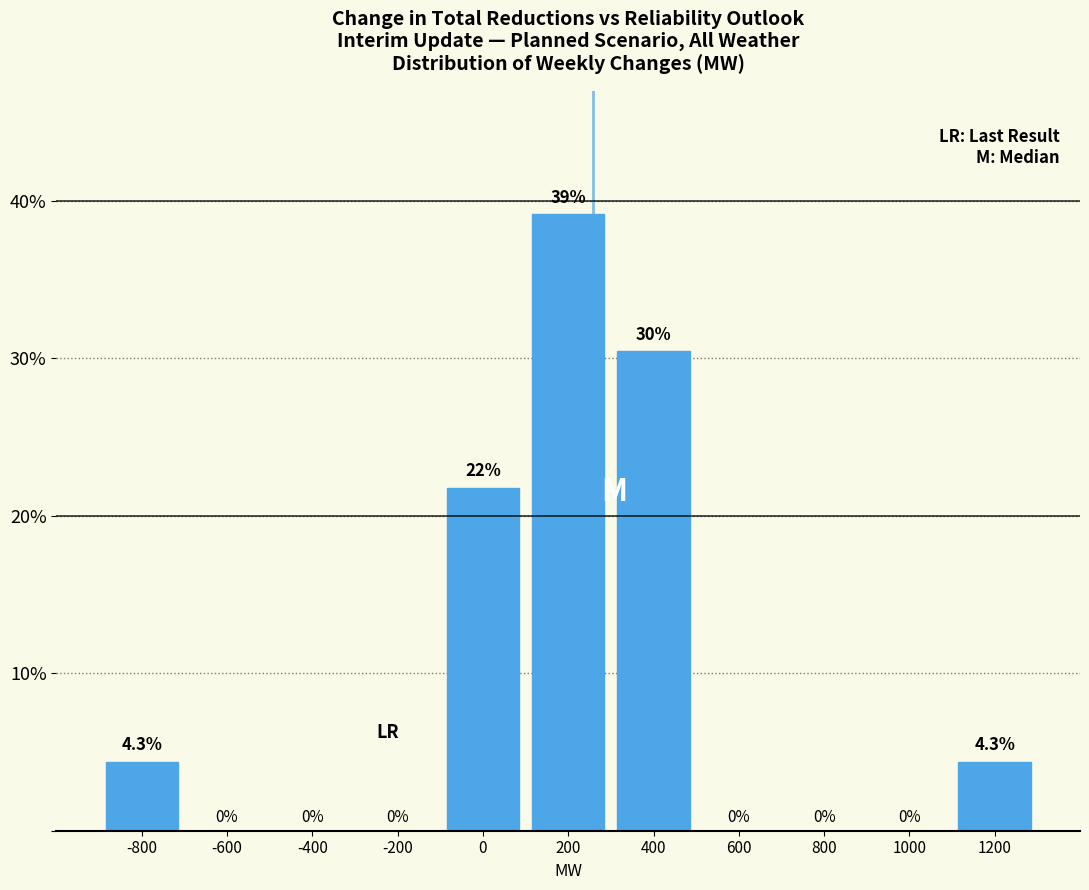

Which range on the x-axis has the tallest bar?

100 to 300